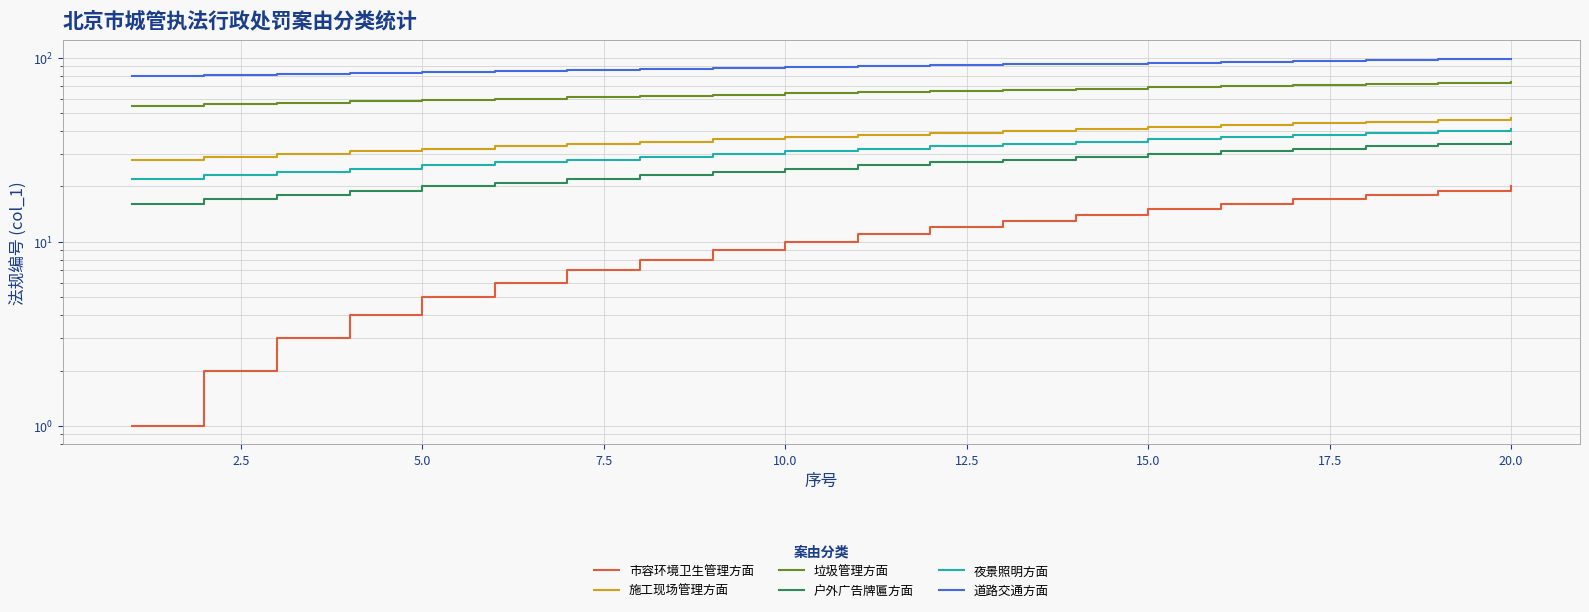

What is the sum of all 施工现场管理方面 values?

750